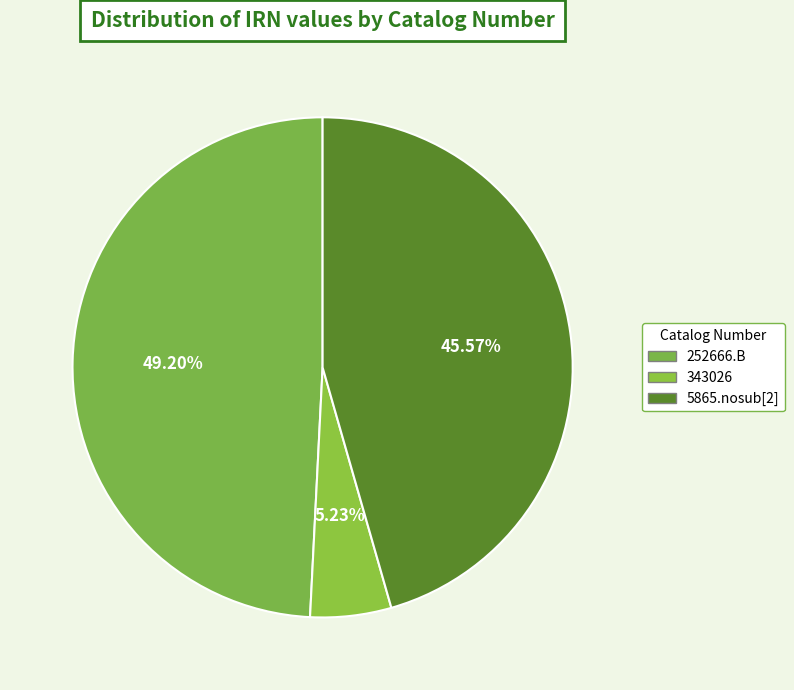

The 343026 slice represents 20% of the pie. True or false?

False